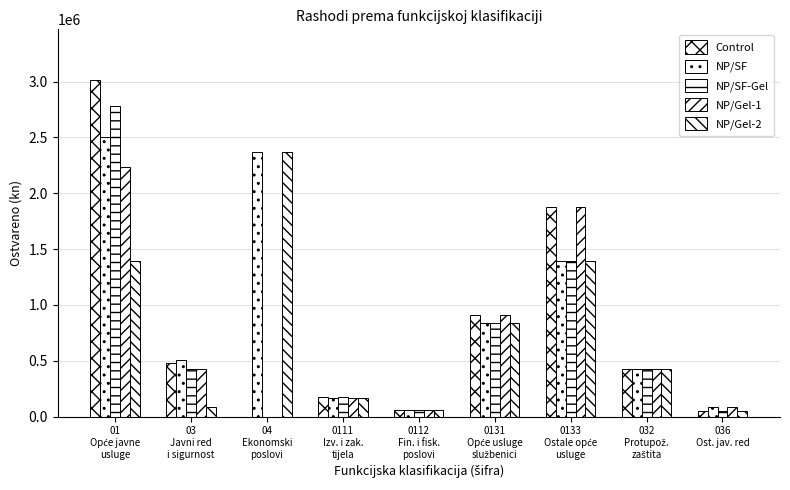

How many groups of bars are there?

9